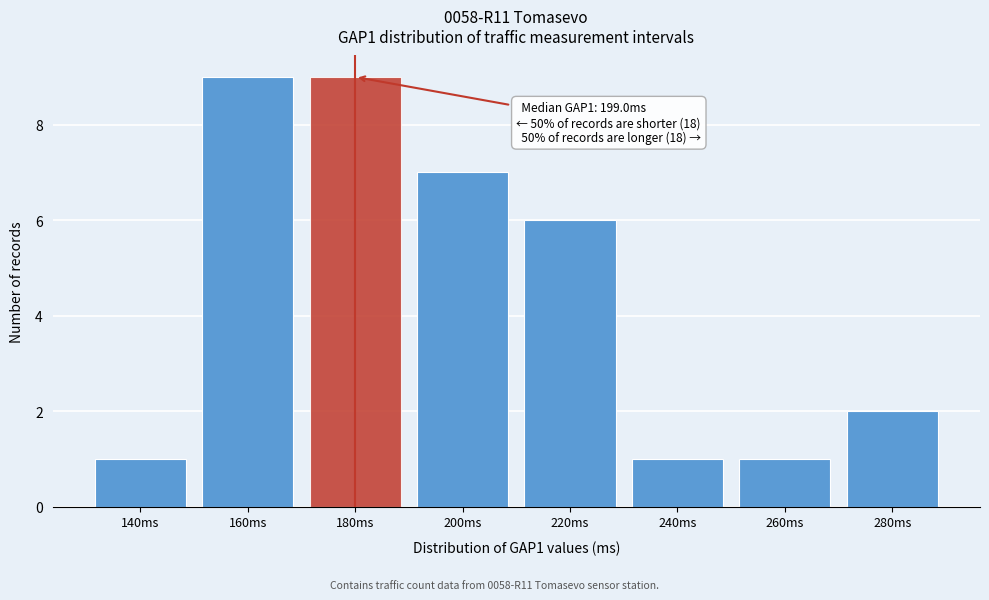

Reading left to right, extract all data points from this chart.

1	9	9	7	6	1	1	2